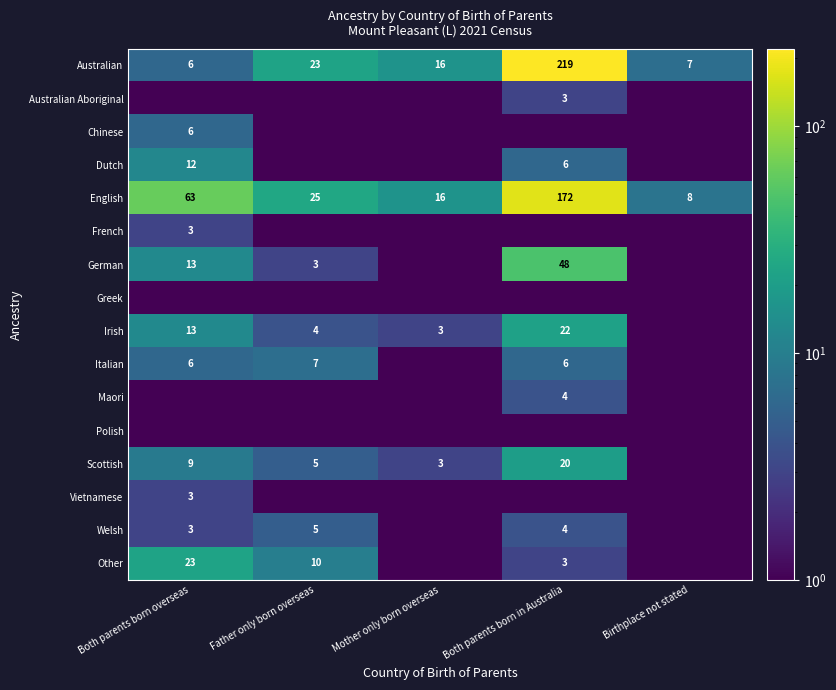

What is the difference between the maximum and minimum values in the Australian series?

213.0